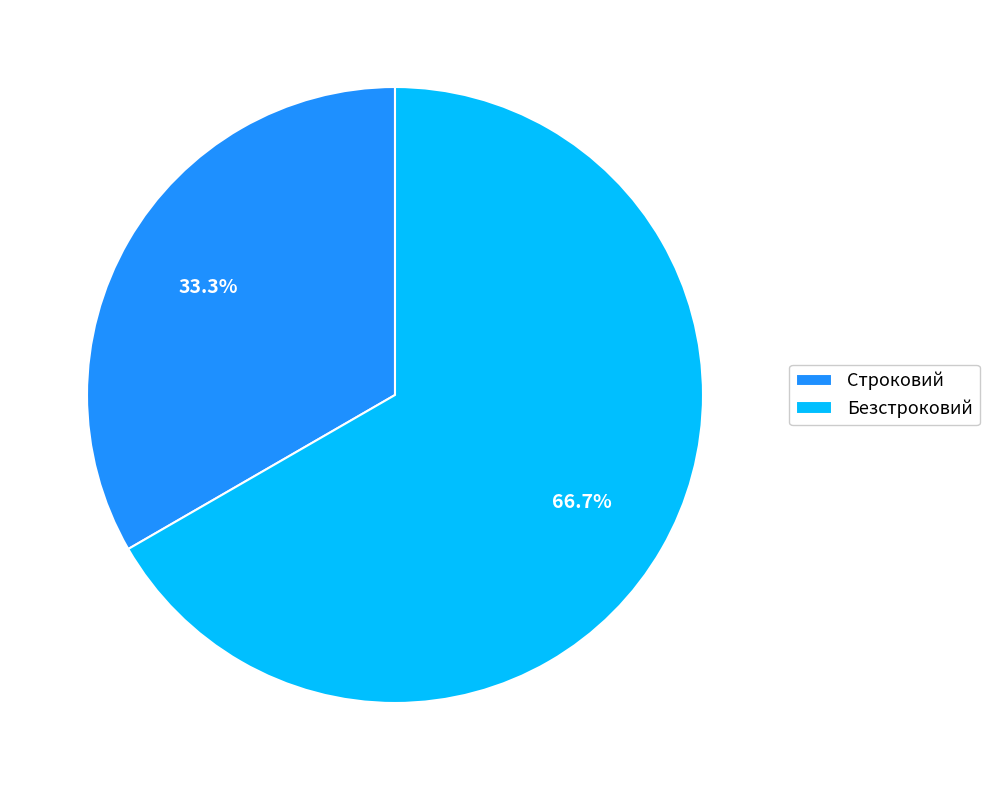

Is there any slice that represents more than half of the pie?

Yes